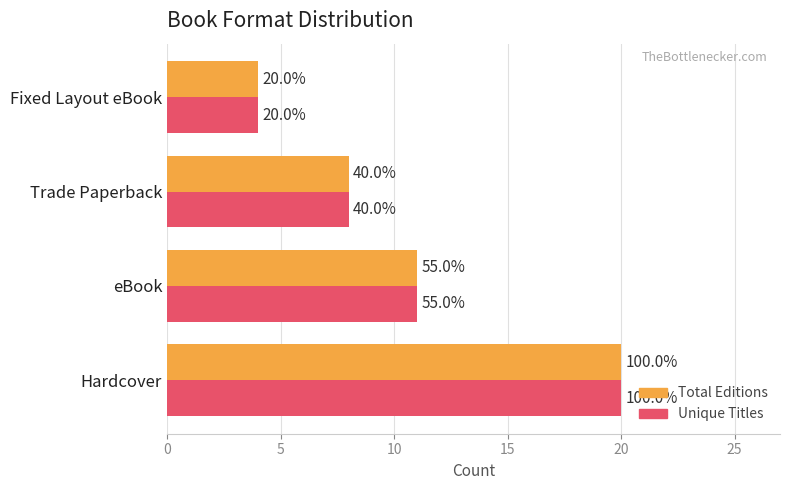

What are all the series names shown in the legend?

Total Editions, Unique Titles